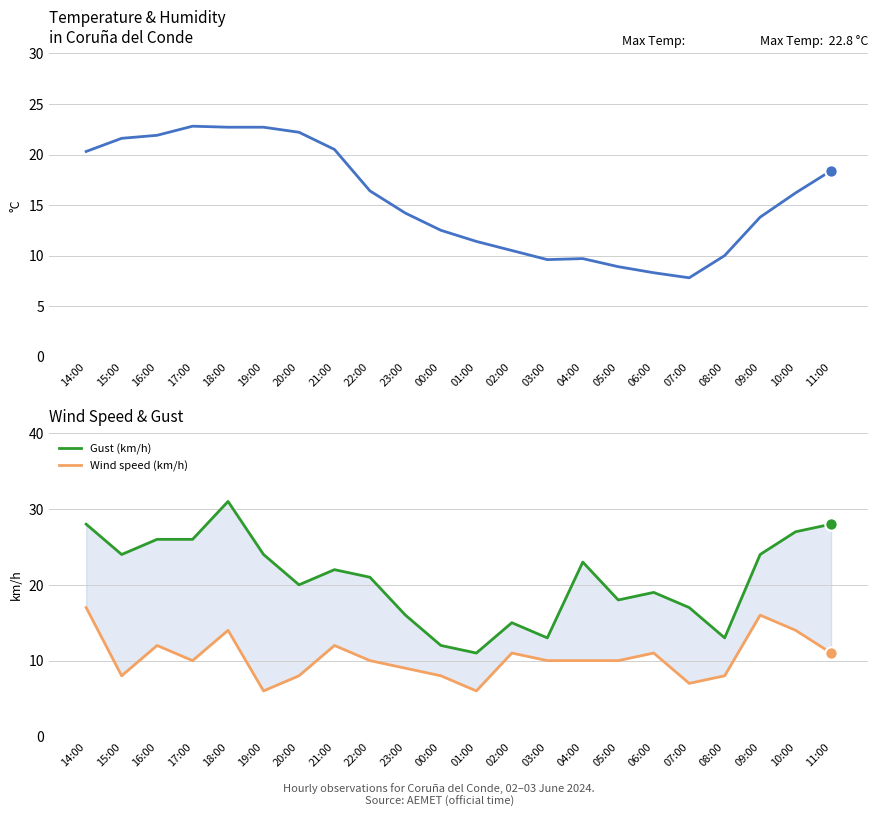

Is the value of Gust (km/h) at 18:00 greater than the value of Temperature (°C) at 18:00?

Yes